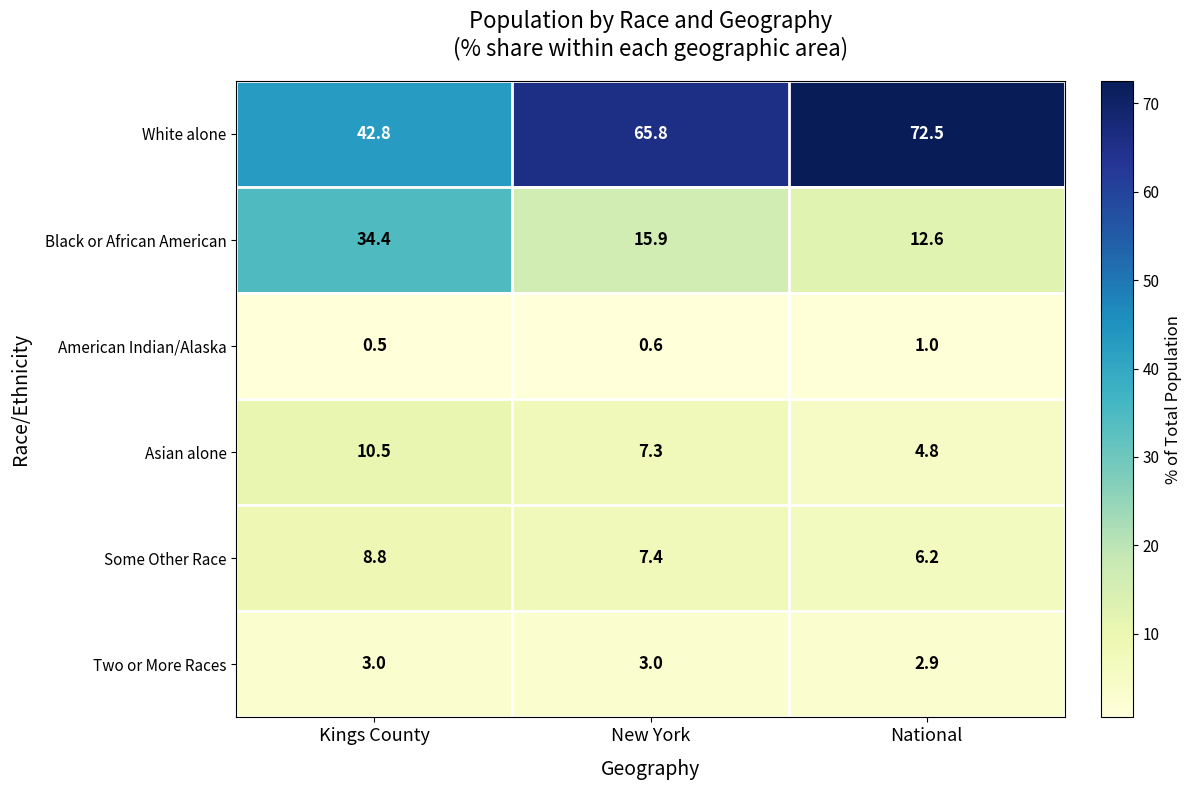

What is the sum of all Asian alone values?

22.6